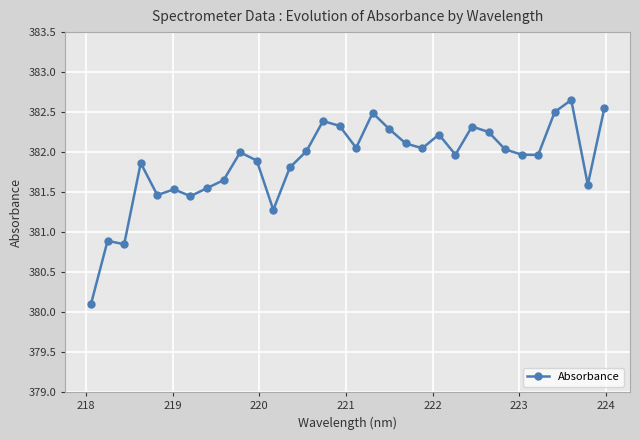

What is the smallest value displayed?

380.1